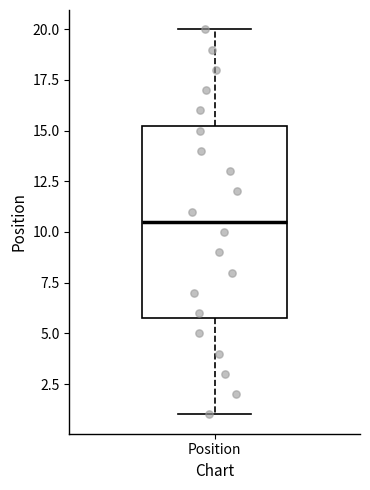

Transcribe this box plot: give where the median line is, the range the box spans, and where the two whiskers end, as read against the y-axis. The values are not printed on the chart, so give them approximately, as read against the axis.

median 10.5, box 6.0 to 15.5, whiskers 1.0 to 20.0